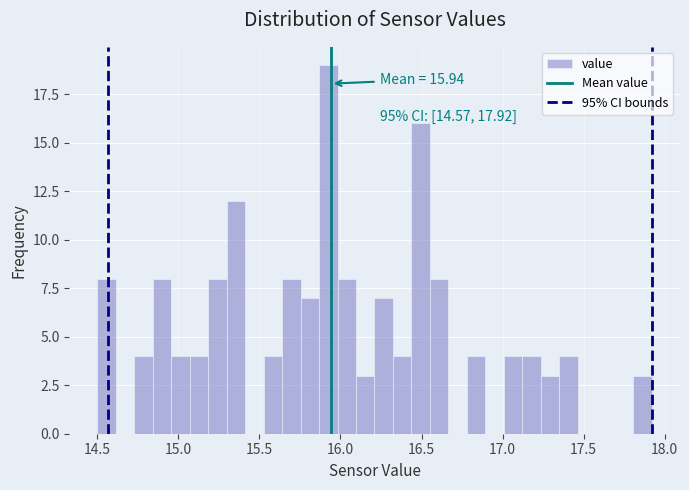

Read against the x-axis, roughly where is the centre of the tallest bar?

15.95